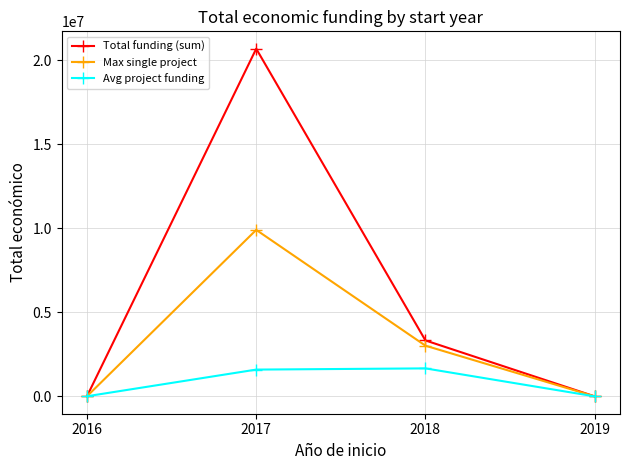

At which label does Total funding (sum) reach its peak?

2017